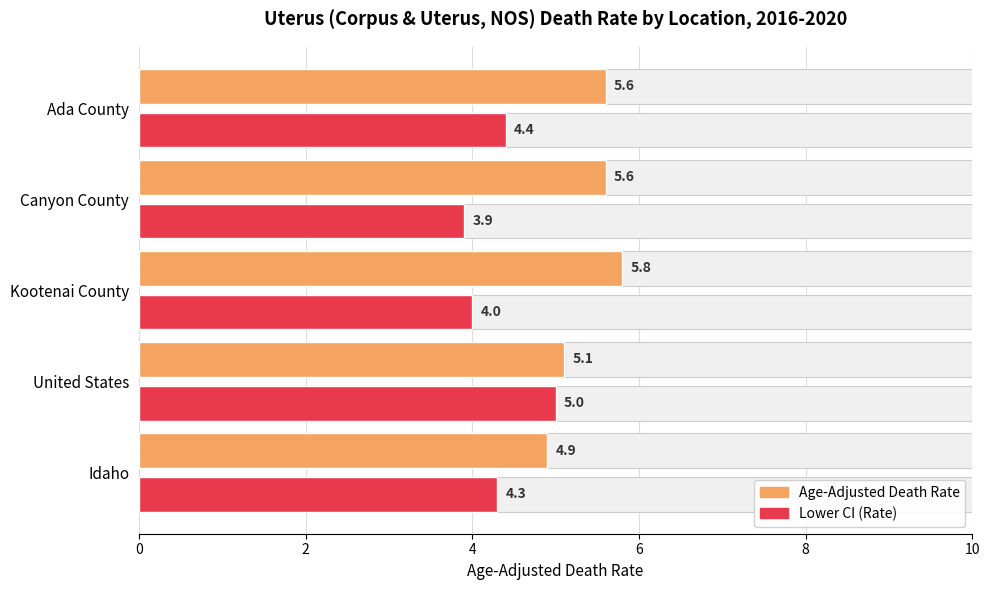

Between Idaho and United States, which is larger?

United States